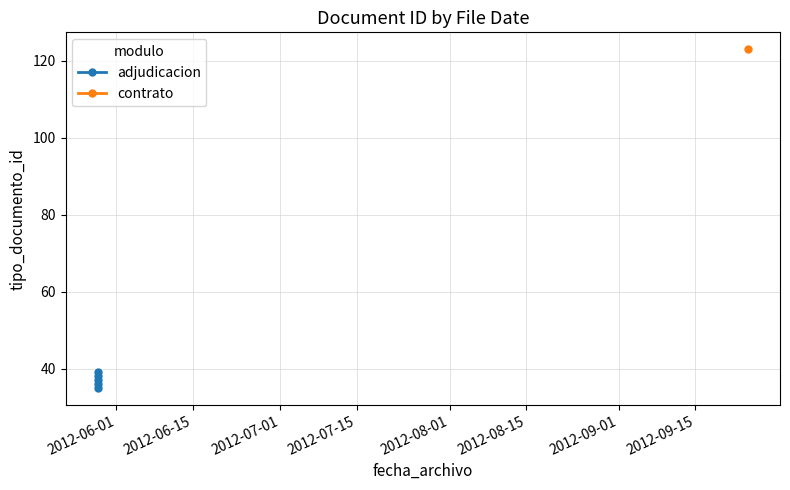

Does the chart display data point markers on the line(s)?

Yes